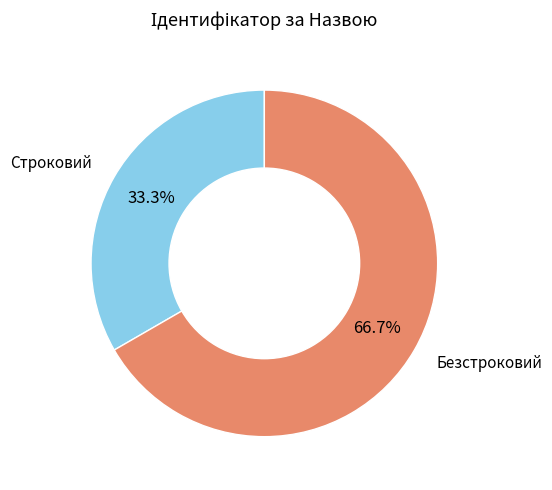

Which has a higher value, Строковий or Безстроковий?

Безстроковий